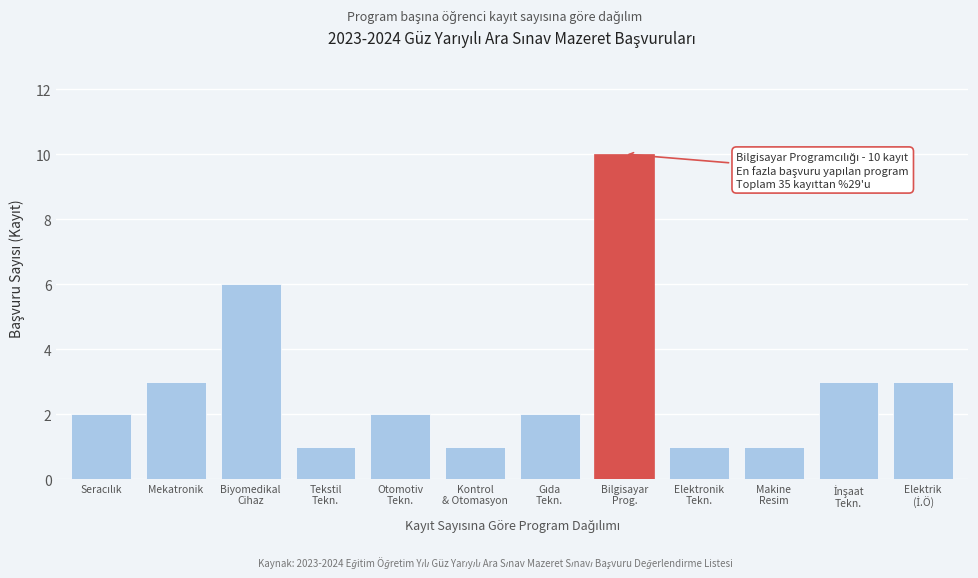

Reading left to right, what are all the values shown in this chart?

2	3	6	1	2	1	2	10	1	1	3	3